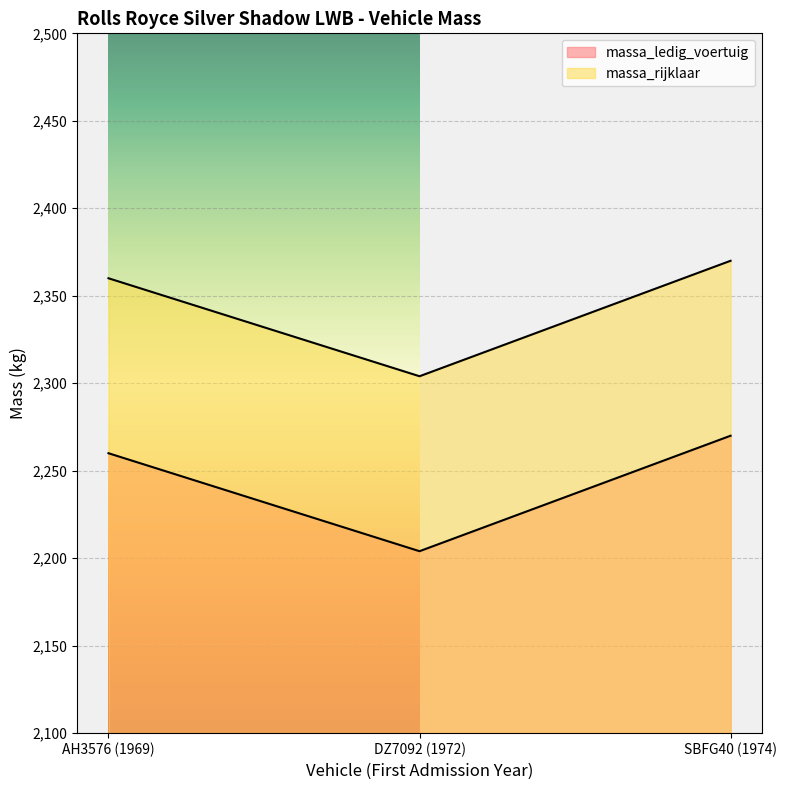

Count the number of categories in the chart.

3